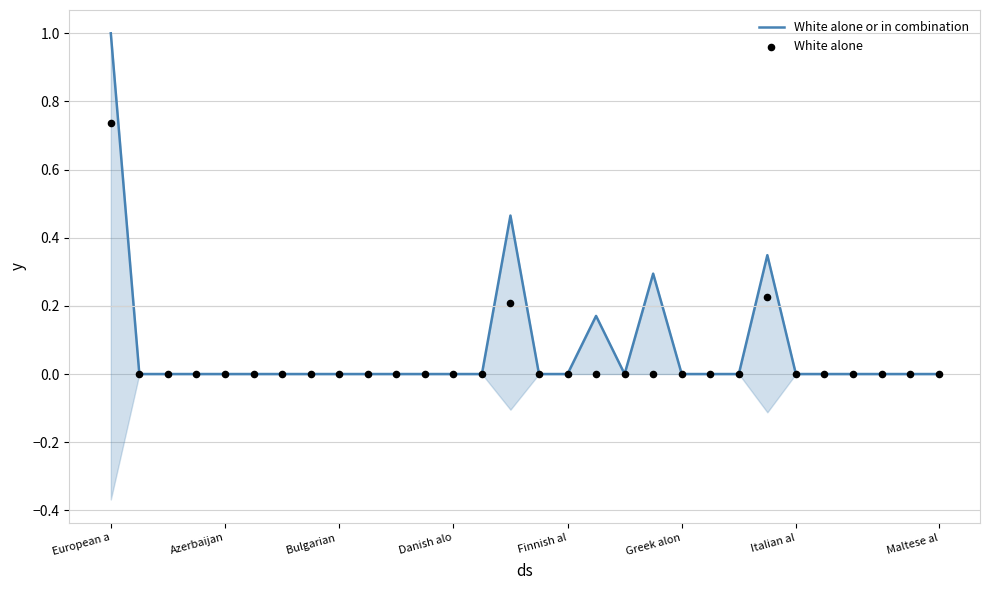

At which category is the sum across all series the highest?

European a